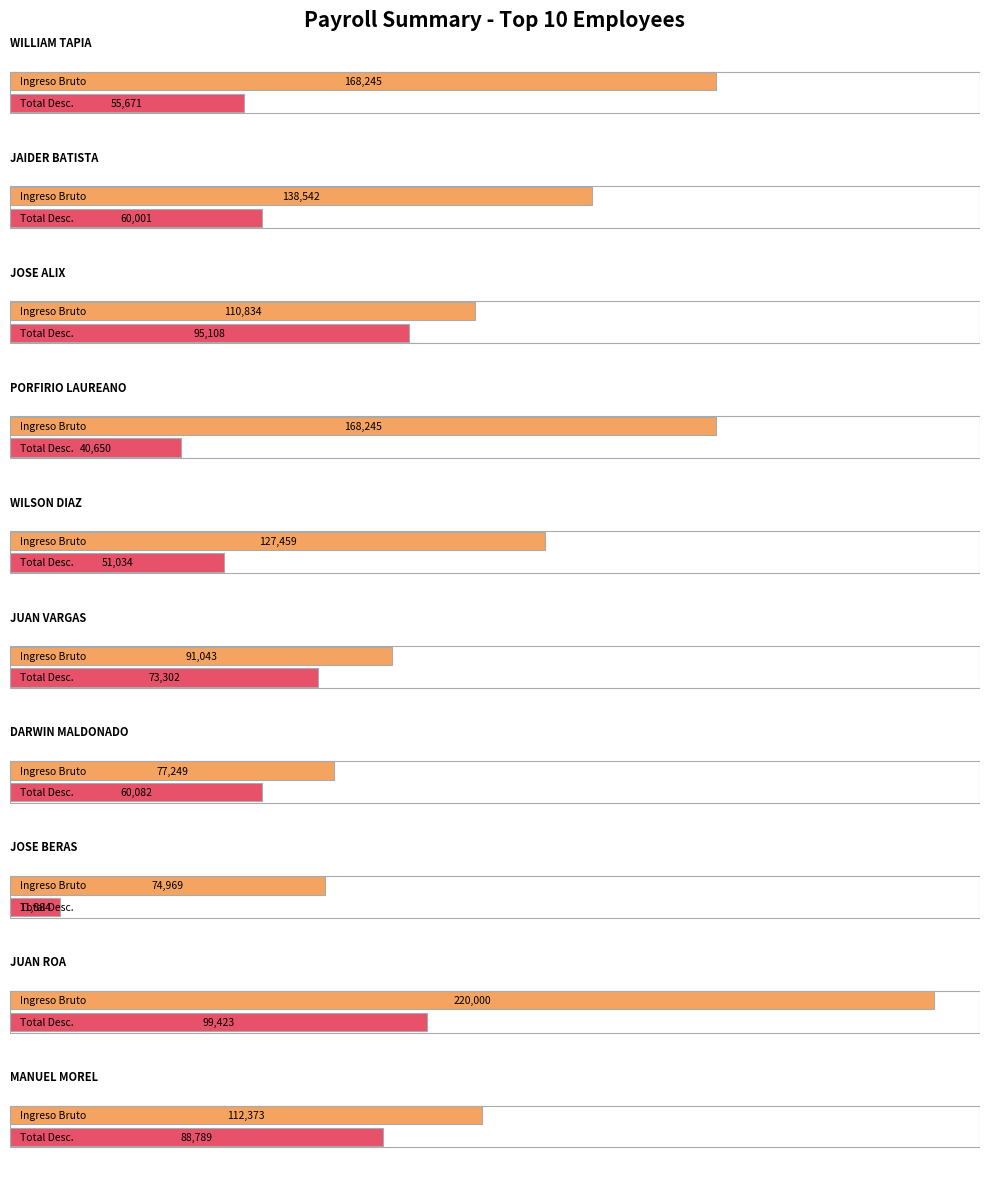

Between JAIDER BATISTA and WILSON DIAZ, which series saw the biggest shift?

Ingreso Bruto